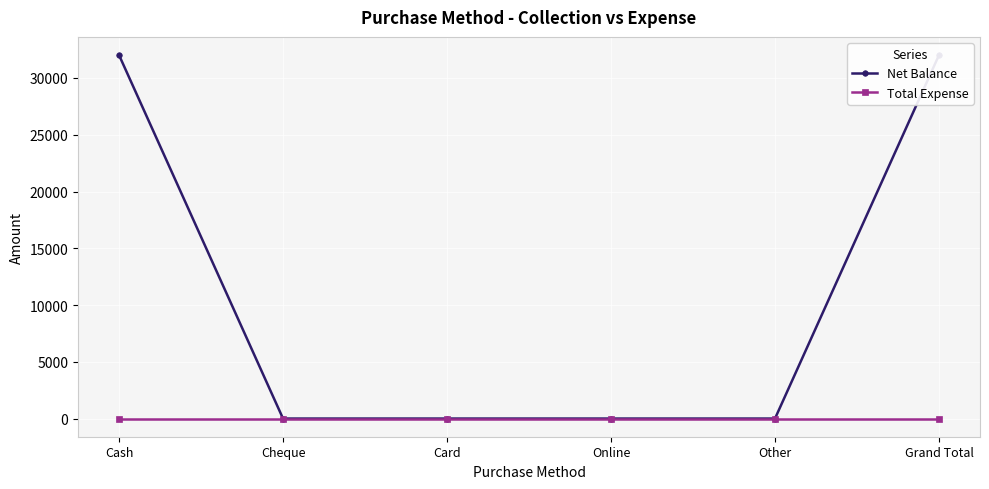

True or false: Net Balance has a value of 0 at Cheque.

True